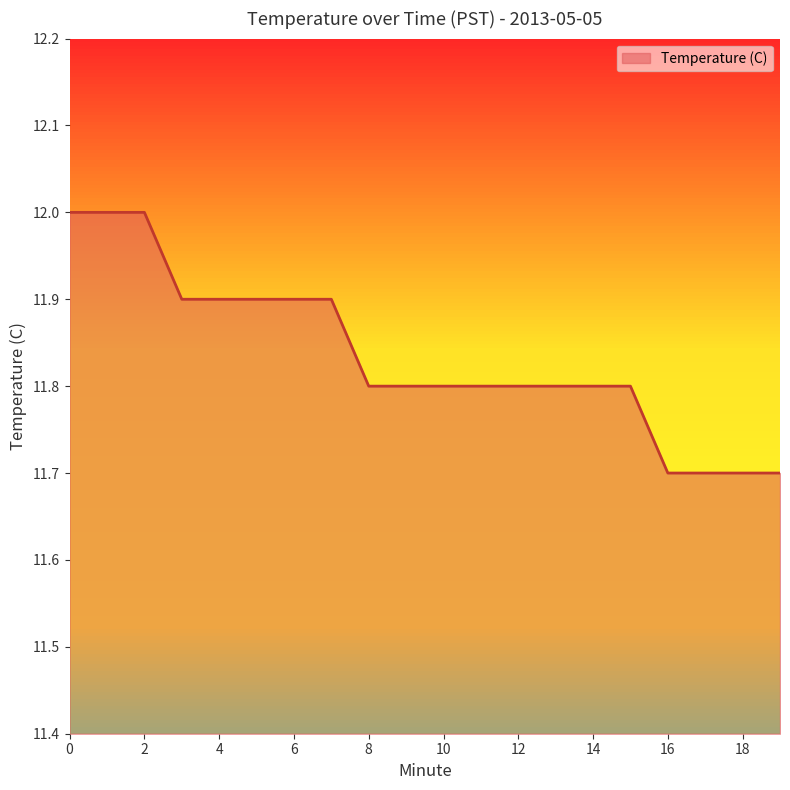

What is the difference between the second highest and minimum values?

0.3